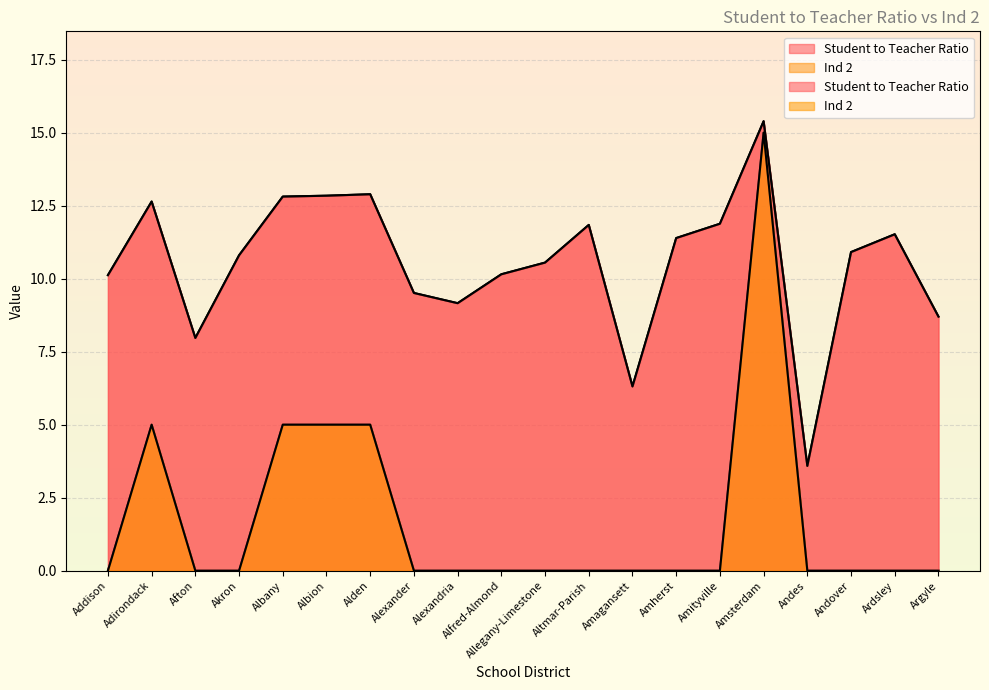

Which series has the widest spread of values?

Ind 2